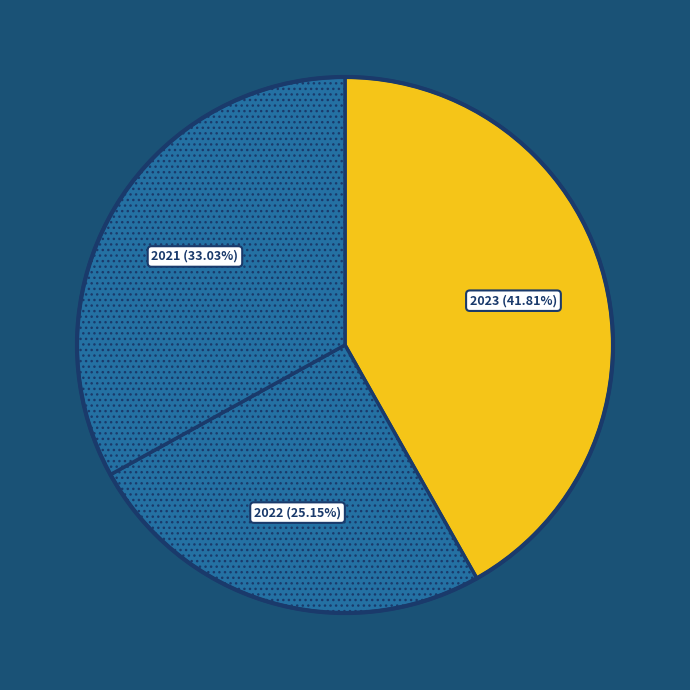

Is the sum of 2021 and 2023 greater than half?

Yes